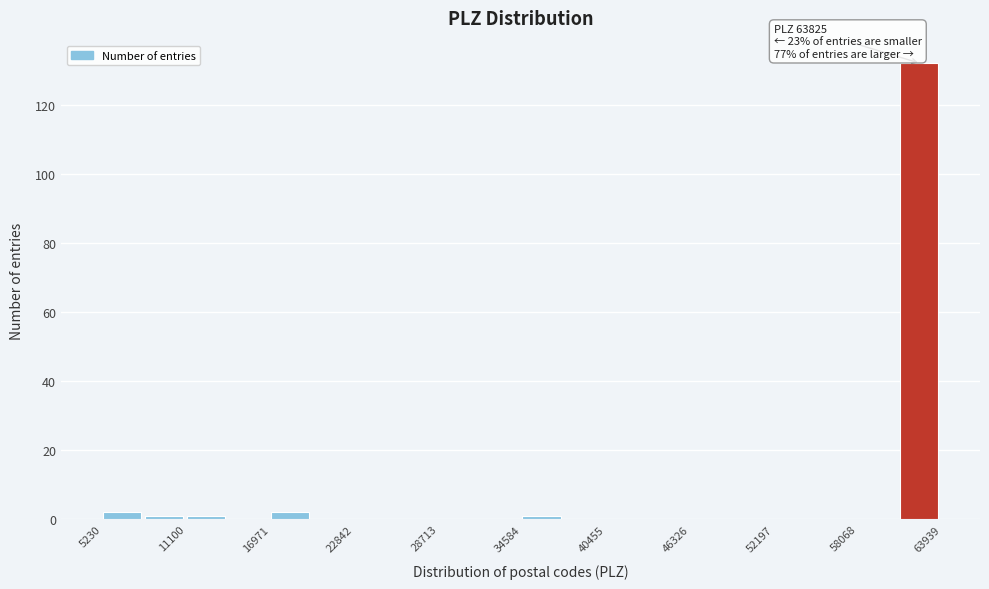

Around what value on the x-axis is the tallest bar? Give the approximate position of its centre, as read against the axis.

62000